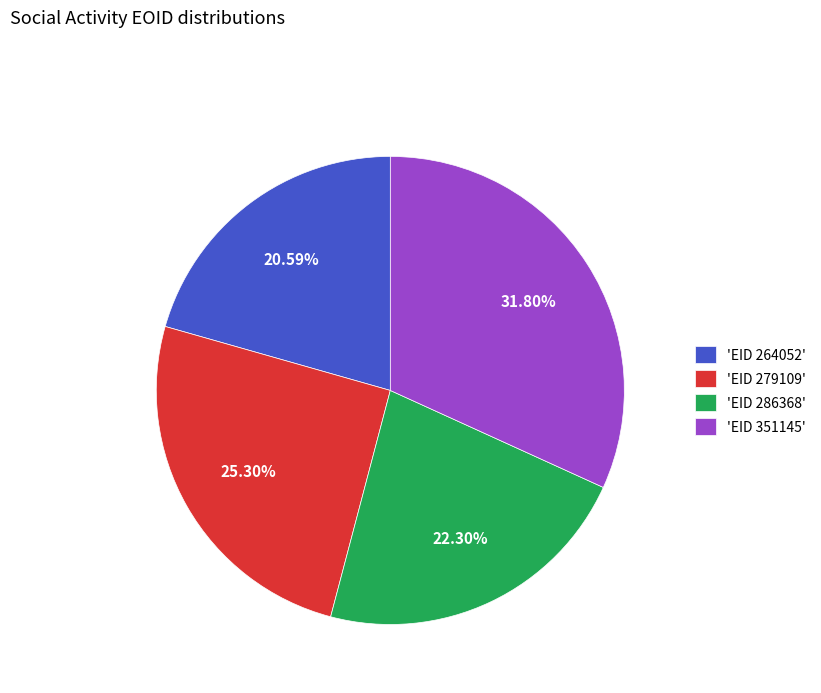

Approximately how many times larger is the value at 'EID 351145' compared to 'EID 264052'?

1.5